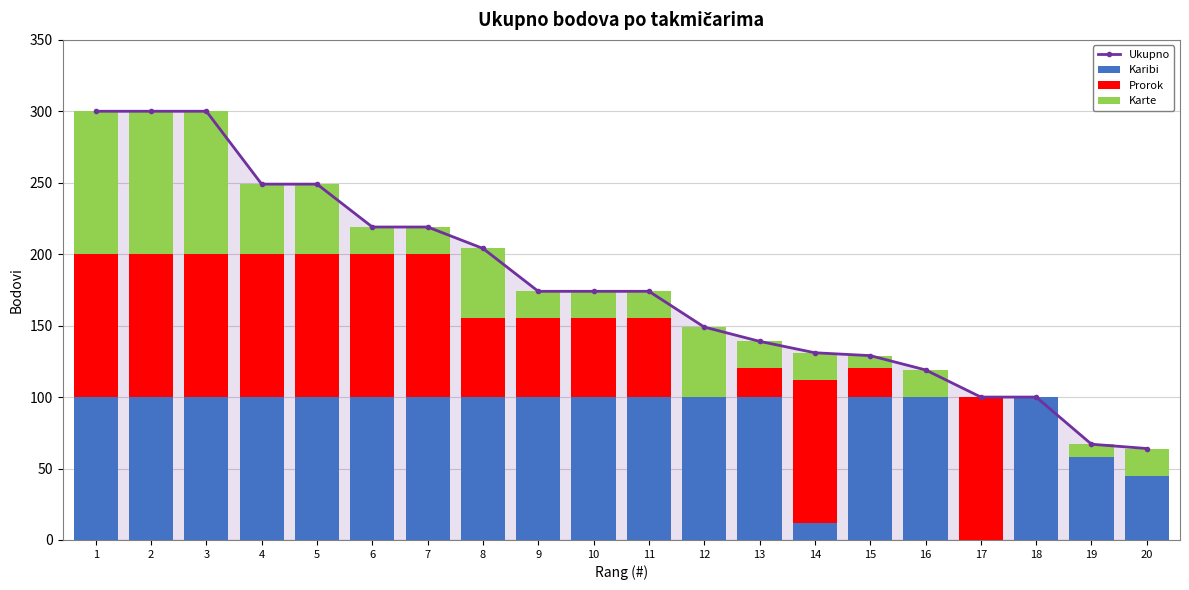

What is the sum of all Prorok values?

1160